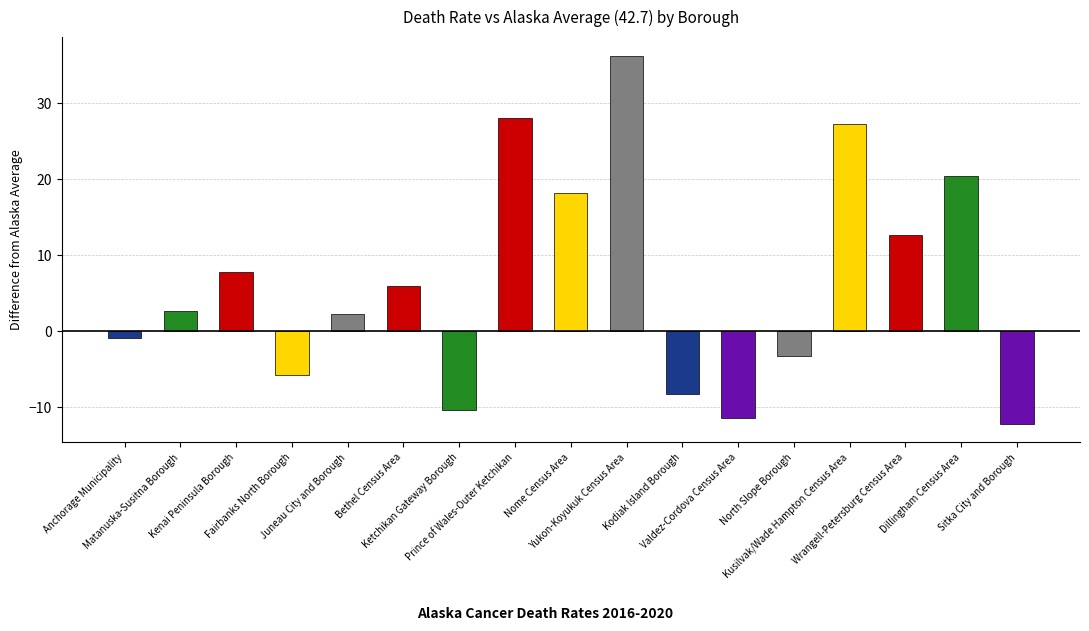

The chart shows a value of 2.7 at Matanuska-Susitna Borough. True or false?

True